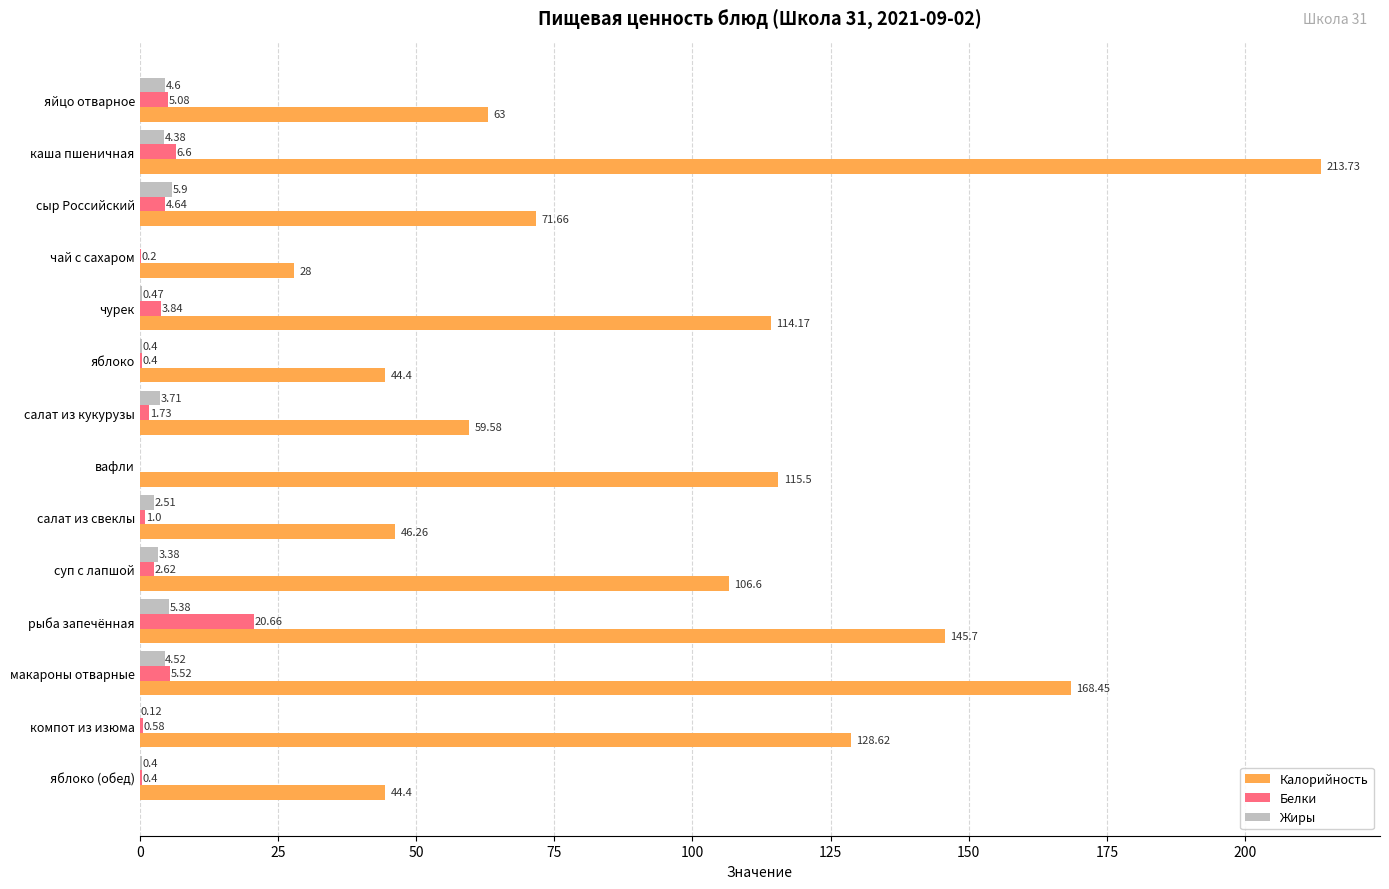

Where is Белки nearest to the value 10?

каша пшеничная